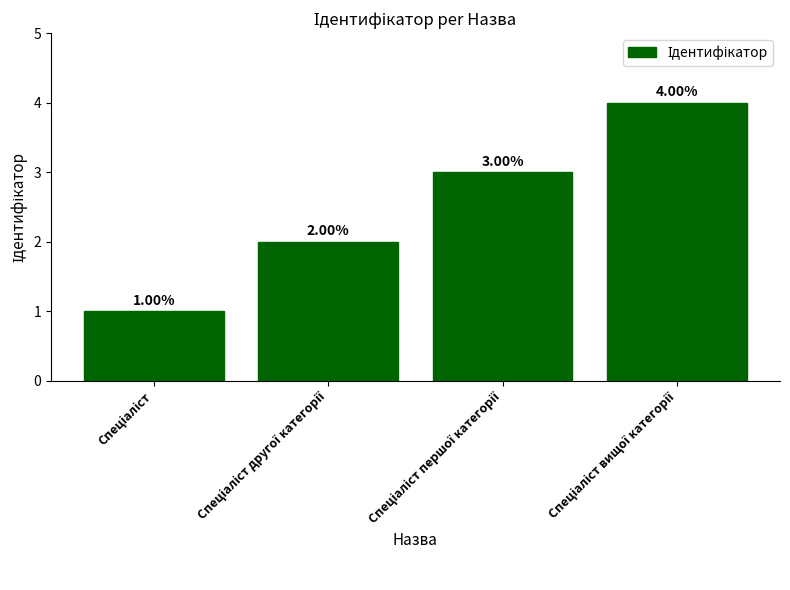

What is the sum of all values?

10